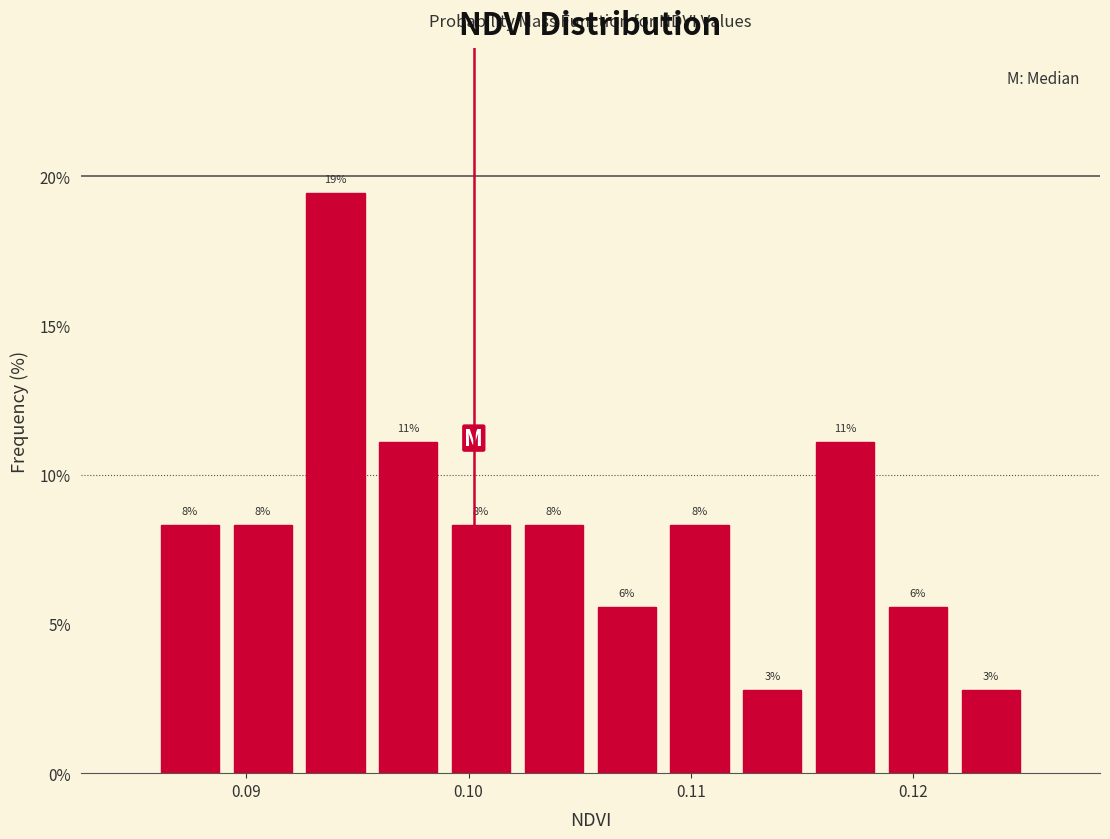

Read against the x-axis, roughly where is the centre of the tallest bar?

0.094